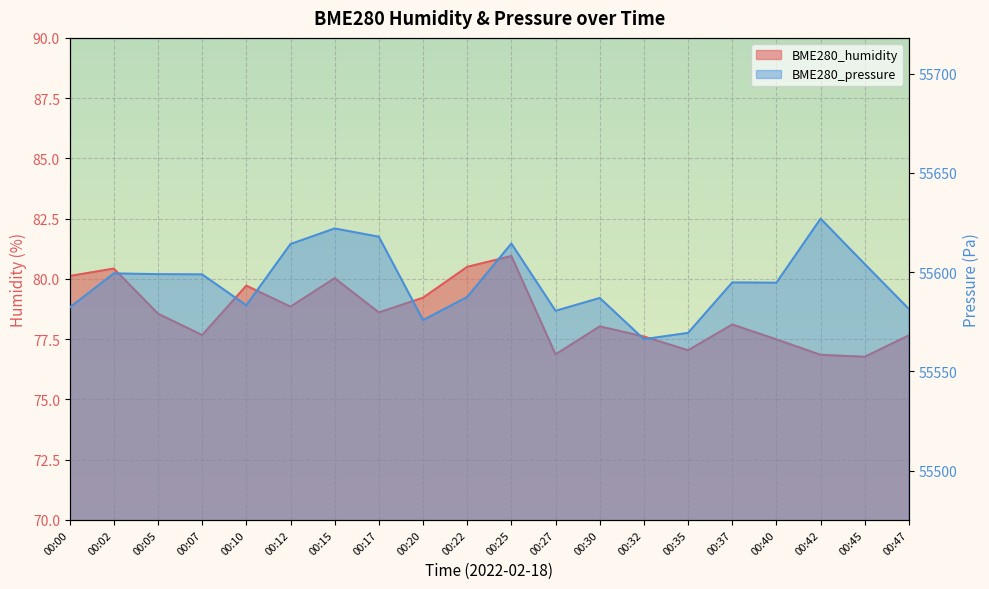

True or false: BME280_humidity and BME280_pressure cross at least once.

False